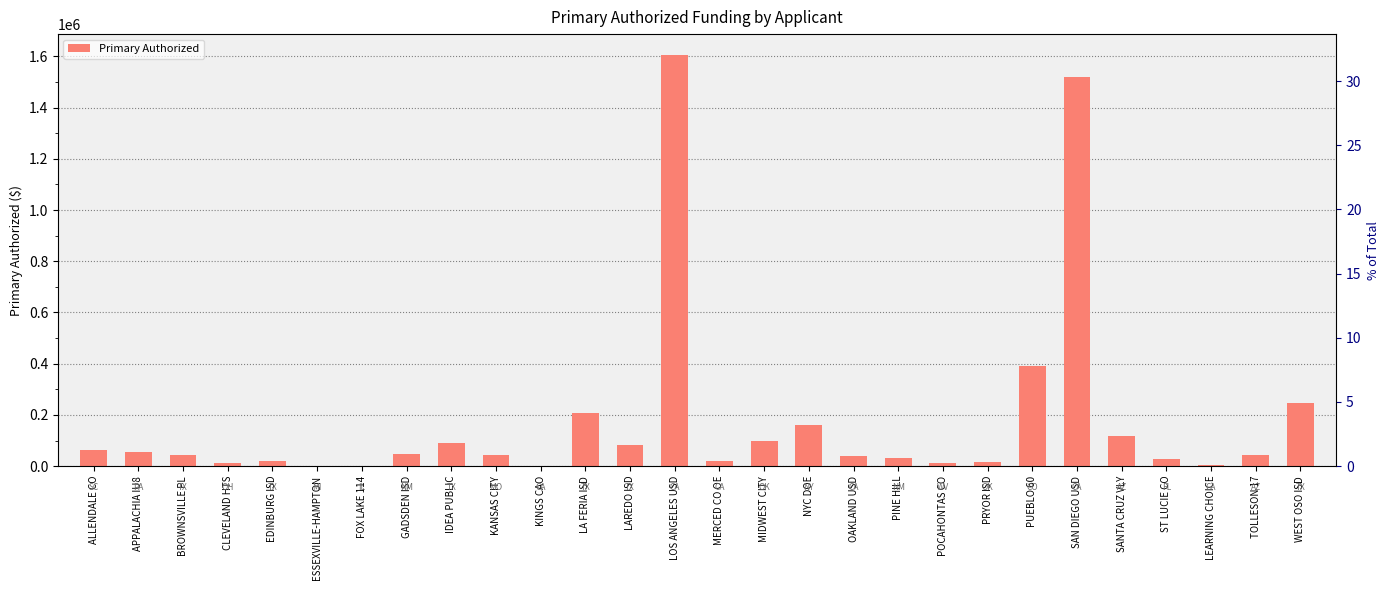

What is the value of the 16th bar from the left?

97949.1